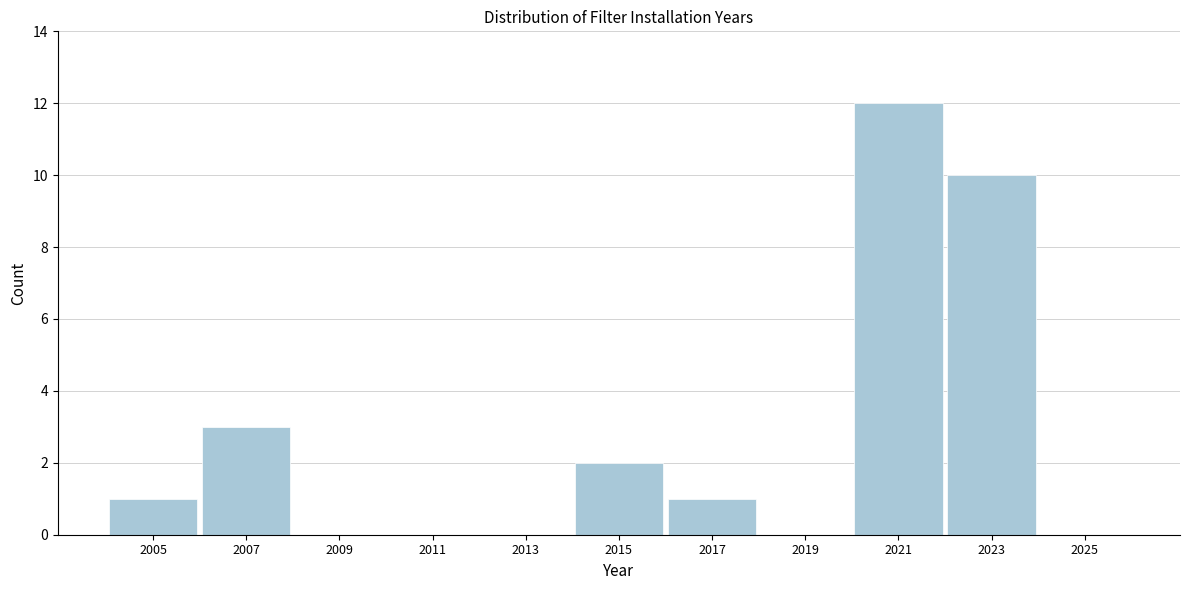

Reading left to right, transcribe all the data shown in this chart.

2005=1	2007=3	2009=0	2011=0	2013=0	2015=2	2017=1	2019=0	2021=12	2023=10	2025=0